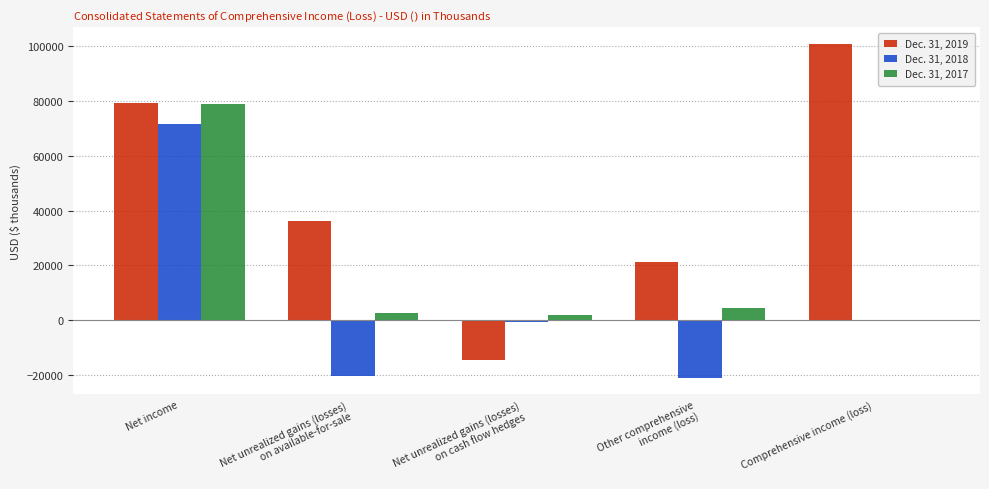

Is the value of Dec. 31, 2017 at Comprehensive income (loss) greater than the value of Dec. 31, 2019 at Other comprehensive
income (loss)?

No